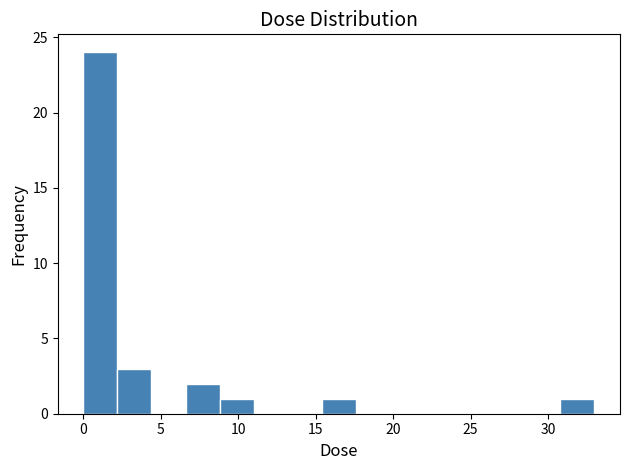

Over which range of the x-axis is the bar tallest?

0.0 to 2.0